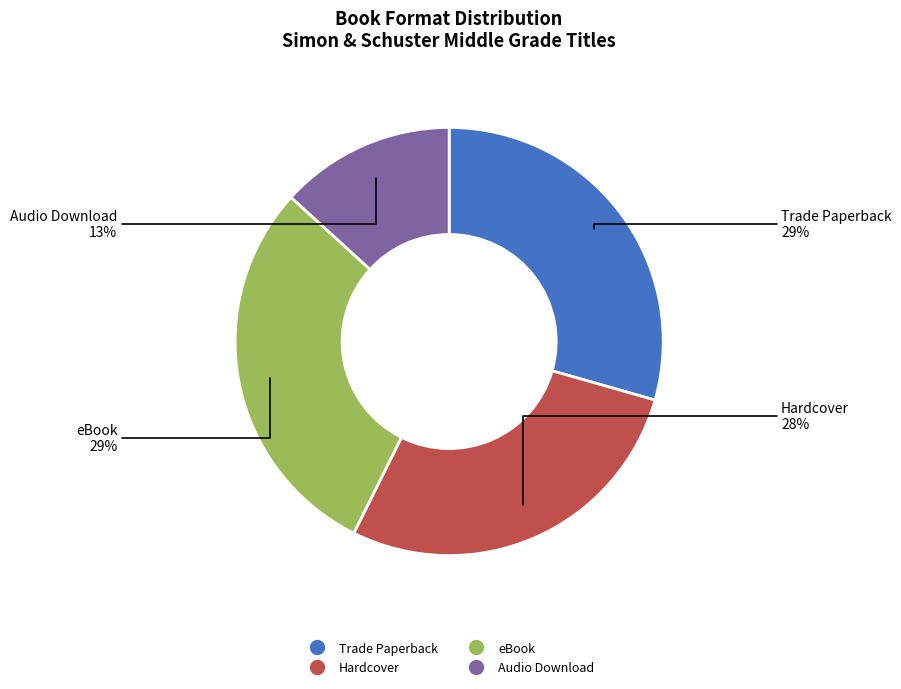

What percentage is the eBook slice, to the nearest percent?

29%